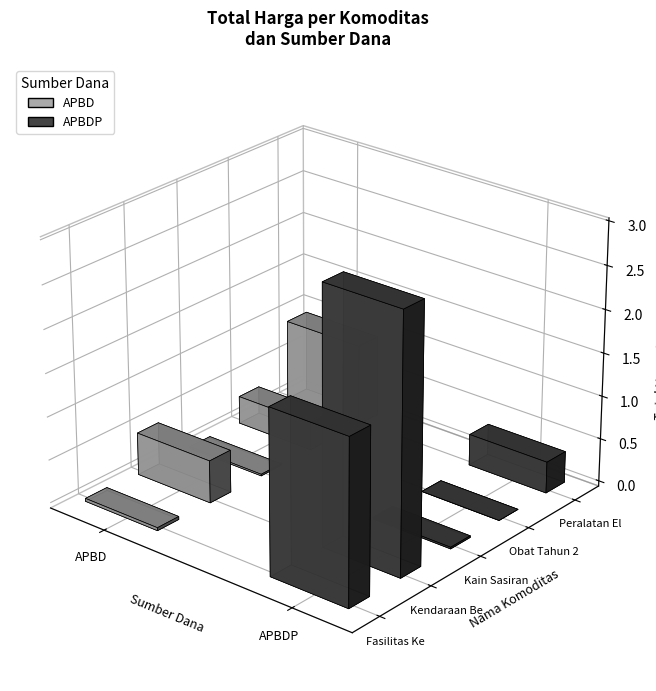

What is the change in value from Obat Tahun 2020 to Peralatan Elektronik?

+48751560